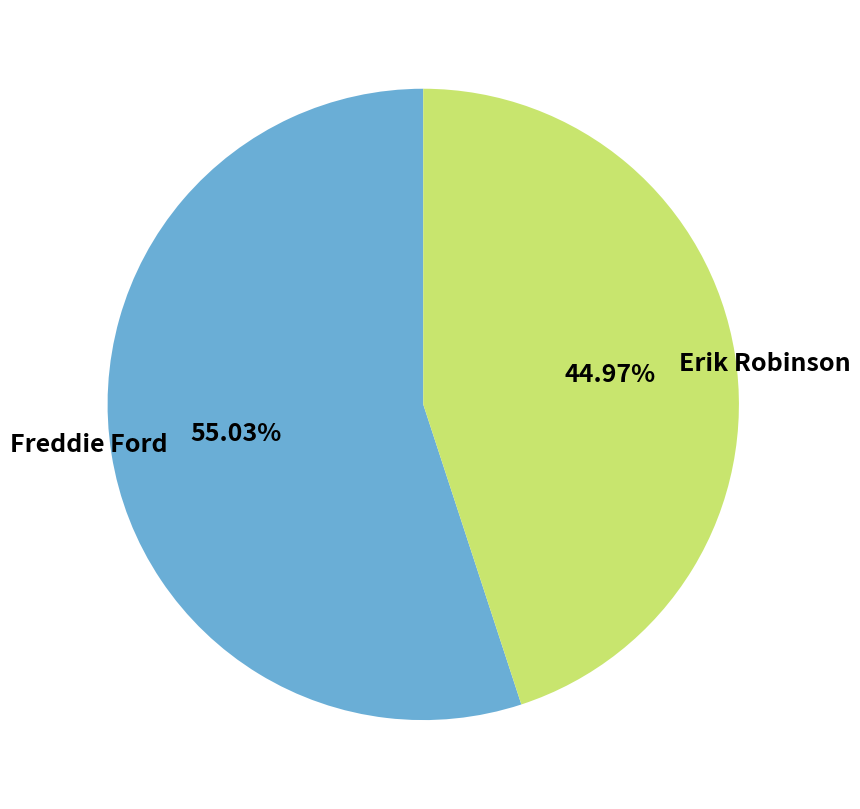

To the nearest percent, what portion does Erik Robinson represent?

45%